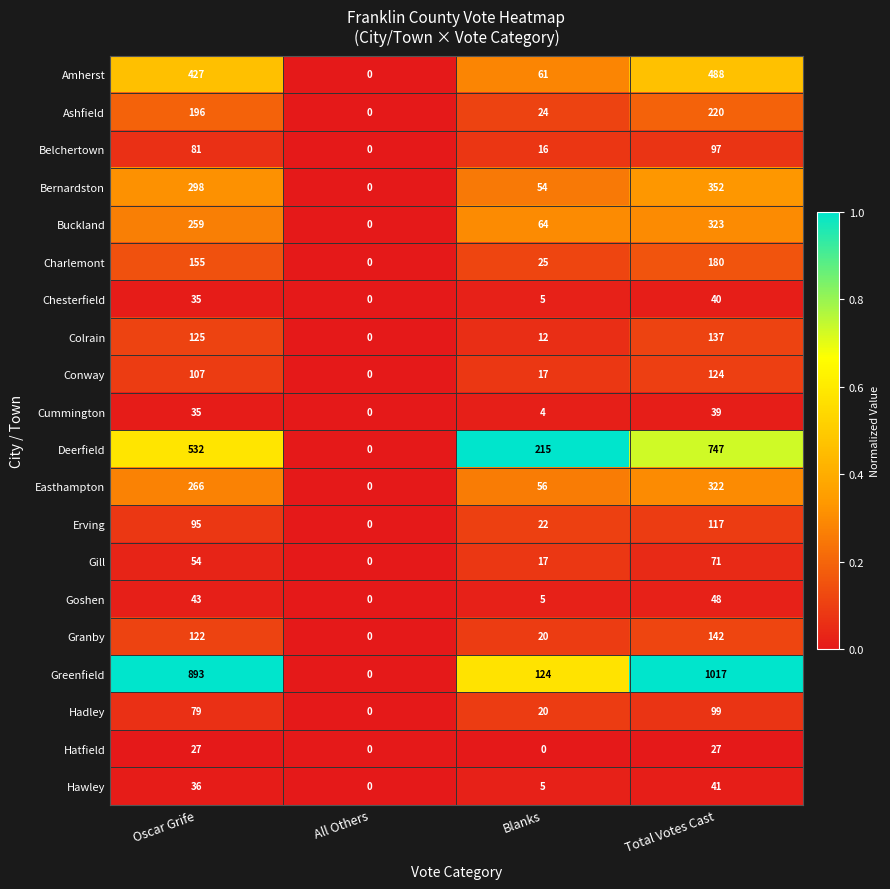

Count the number of categories in the chart.

4